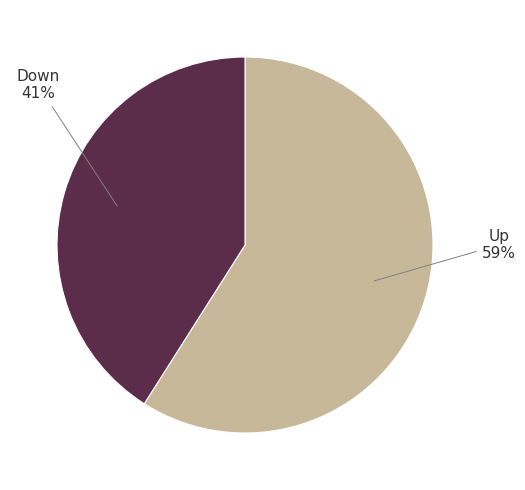

Is there any slice that represents more than half of the pie?

Yes